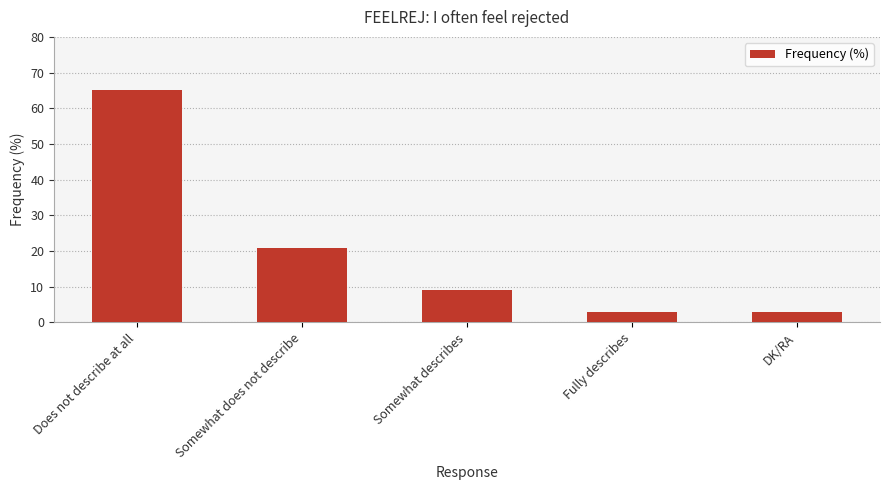

What is the sum of all values?

101